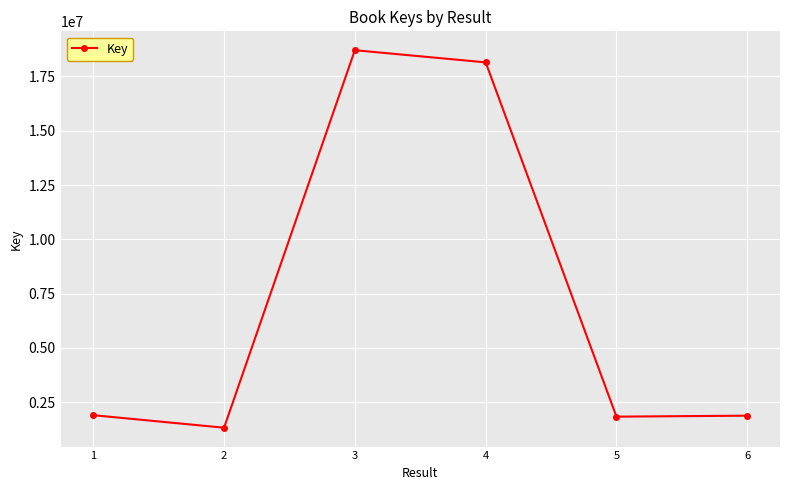

What is the value of the 1st point from the left?

1904779